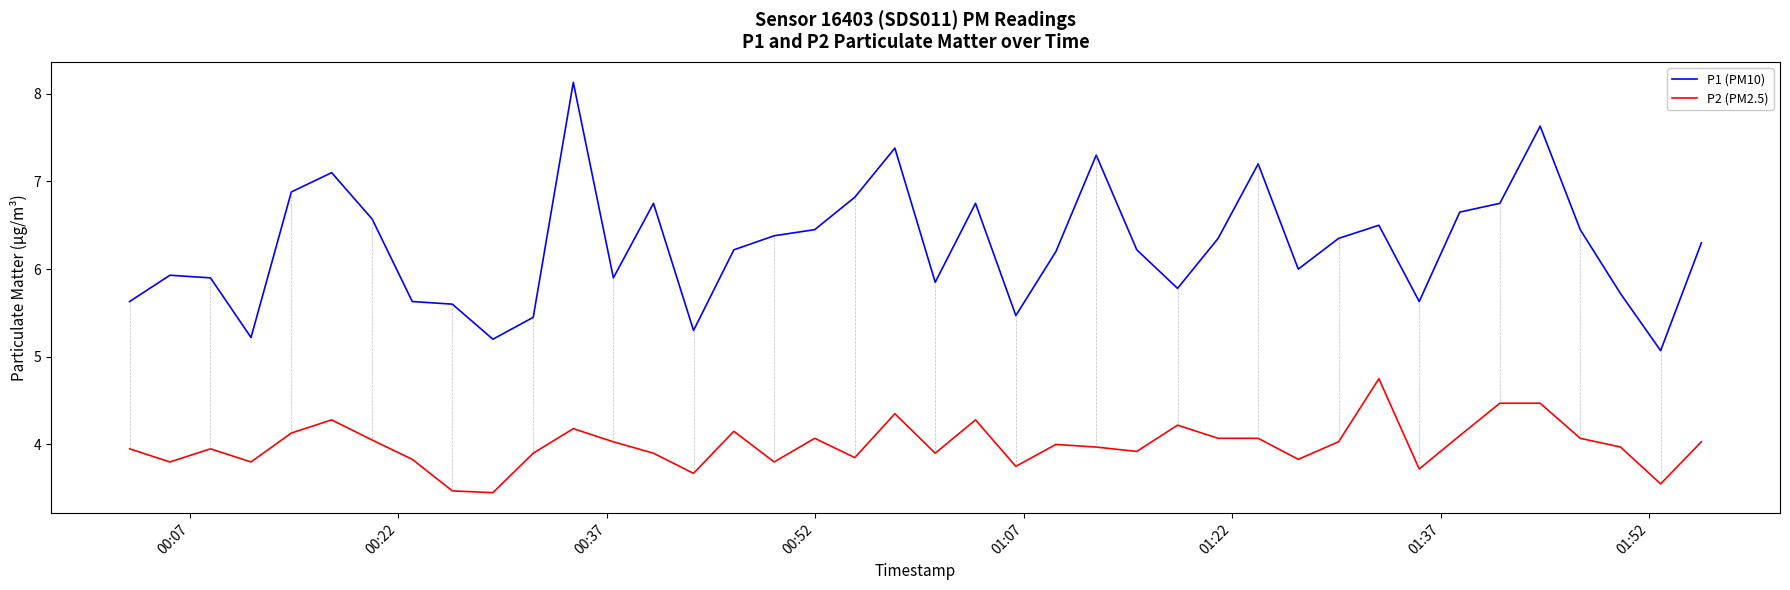

What is the greatest value displayed?

8.1